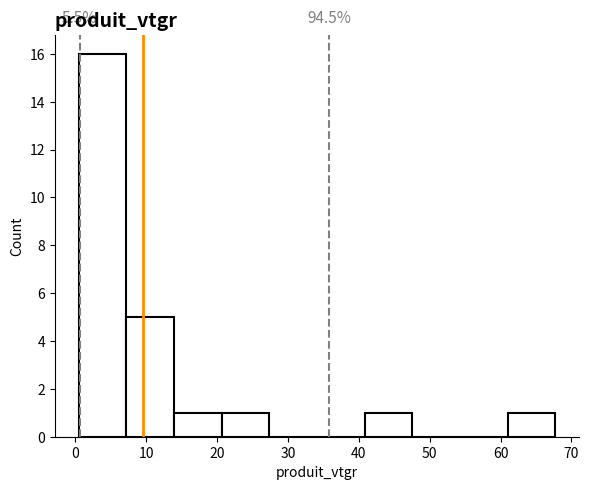

Which range on the x-axis has the tallest bar?

0 to 7